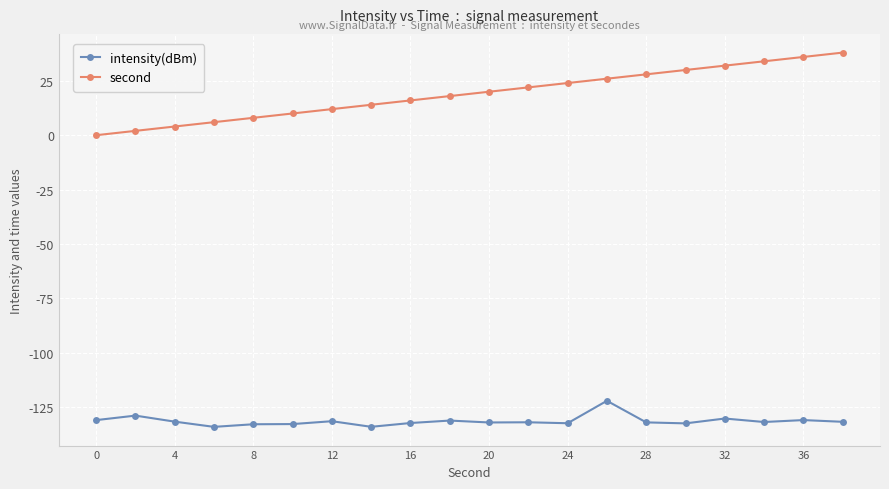

Which series has the widest spread of values?

second